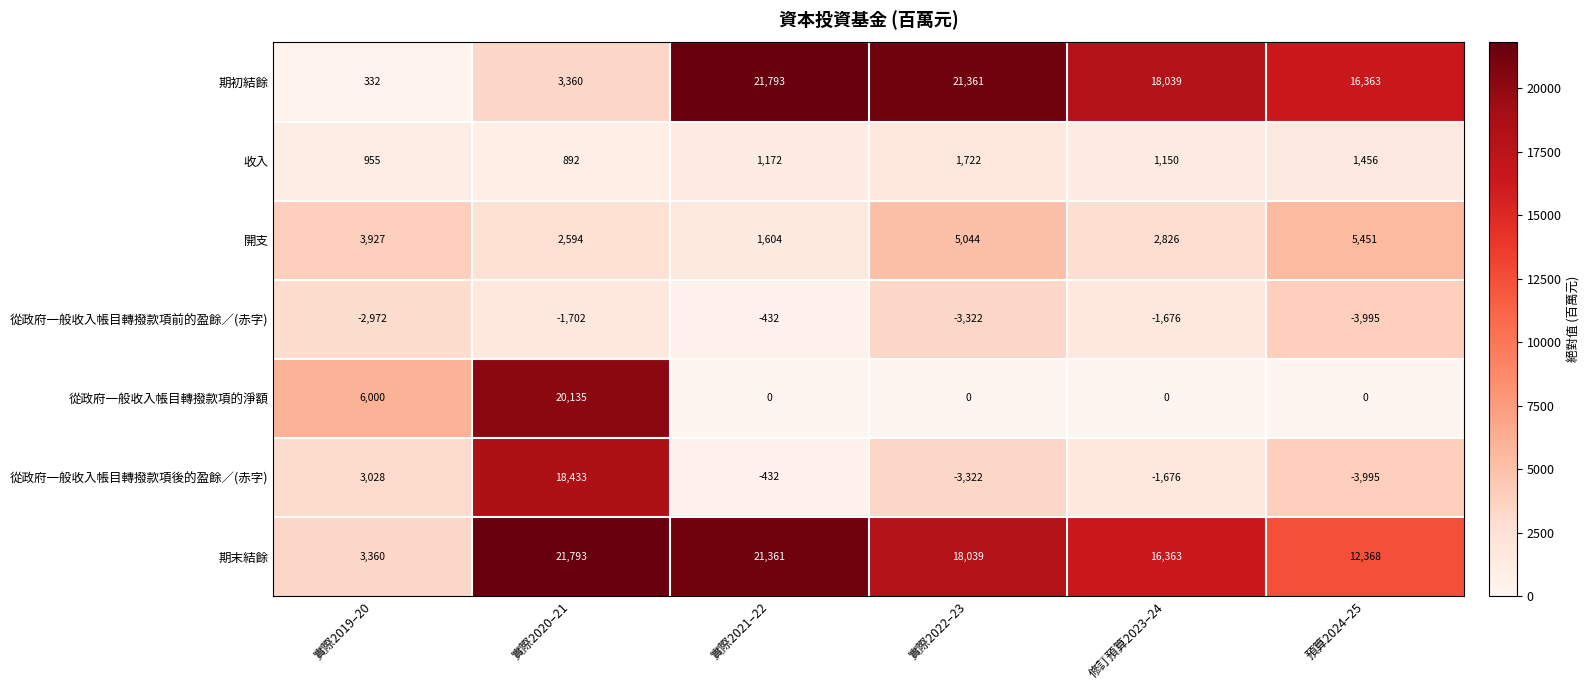

List the labels in order of 期末結餘 value, largest first.

實際2020–21, 實際2021–22, 實際2022–23, 修訂預算2023–24, 預算2024–25, 實際2019–20